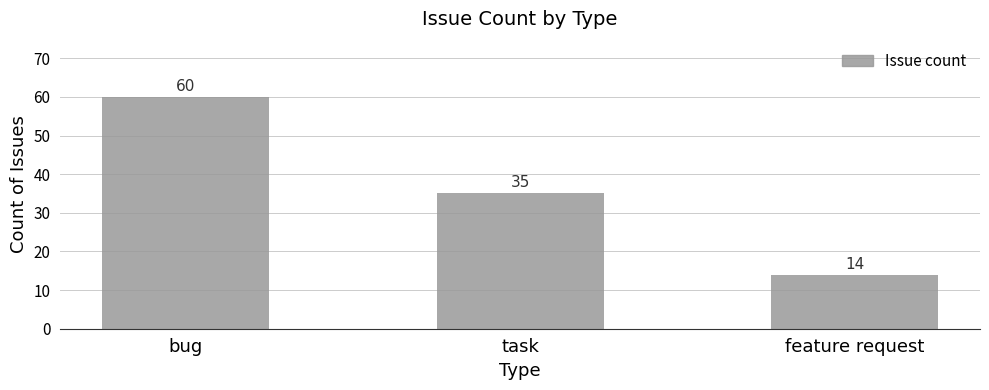

Rank the categories by value from highest to lowest.

bug, task, feature request